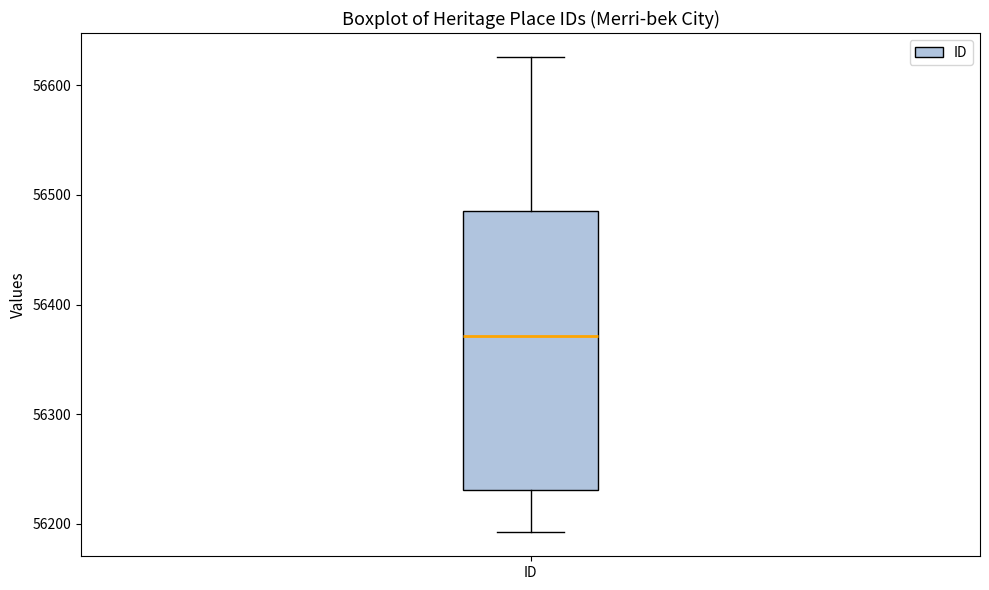

Read this box plot against the y-axis: the position of the median line, the range covered by the box, and the ends of both whiskers. The values are not printed on the chart, so give them approximately, as read against the axis.

median 56370, box 56230 to 56490, whiskers 56190 to 56630